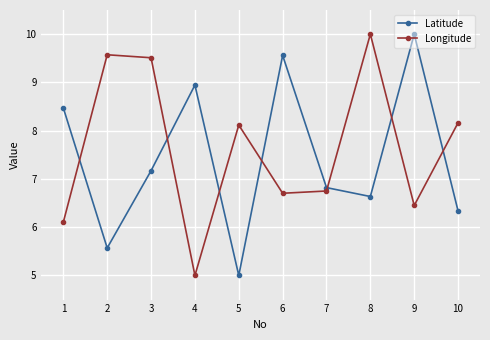

What is the maximum value shown in the chart?

10.0